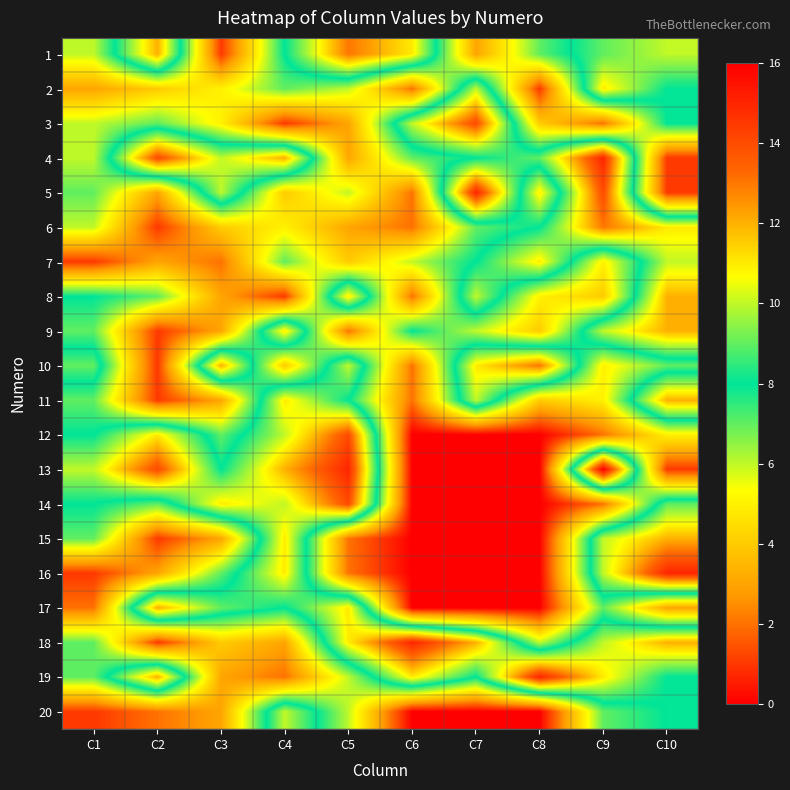

Reading right to left, extract all data points from this chart.

1: C10=10	C9=9	C8=7	C7=3	C6=11	C5=13	C4=8	C3=1	C2=12	C1=6
2: C10=8	C9=11	C8=1	C7=10	C6=2	C5=6	C4=7	C3=5	C2=4	C1=3
3: C10=8	C9=2	C8=4	C7=14	C6=10	C5=3	C4=1	C3=5	C2=7	C1=6
4: C10=1	C9=15	C8=9	C7=8	C6=7	C5=3	C4=12	C3=10	C2=14	C1=6
5: C10=1	C9=14	C8=5	C7=15	C6=2	C5=6	C4=4	C3=10	C2=3	C1=7
6: C10=11	C9=13	C8=8	C7=7	C6=2	C5=3	C4=5	C3=4	C2=1	C1=6
7: C10=10	C9=5	C8=11	C7=8	C6=6	C5=4	C4=7	C3=2	C2=3	C1=1
8: C10=12	C9=4	C8=5	C7=10	C6=2	C5=11	C4=1	C3=3	C2=7	C1=8
9: C10=12	C9=10	C8=4	C7=6	C6=8	C5=2	C4=11	C3=3	C2=1	C1=7
10: C10=7	C9=5	C8=13	C7=11	C6=2	C5=10	C4=4	C3=12	C2=1	C1=9
11: C10=12	C9=5	C8=4	C7=10	C6=2	C5=8	C4=11	C3=3	C2=1	C1=7
12: C10=5	C9=2	C8=0	C7=0	C6=0	C5=14	C4=10	C3=7	C2=11	C1=8
13: C10=1	C9=16	C8=0	C7=0	C6=0	C5=15	C4=12	C3=8	C2=14	C1=10
14: C10=9	C9=2	C8=0	C7=0	C6=0	C5=14	C4=10	C3=11	C2=7	C1=8
15: C10=12	C9=10	C8=0	C7=0	C6=0	C5=2	C4=11	C3=3	C2=1	C1=7
16: C10=15	C9=10	C8=0	C7=0	C6=0	C5=2	C4=11	C3=7	C2=3	C1=1
17: C10=3	C9=7	C8=0	C7=0	C6=0	C5=11	C4=8	C3=9	C2=12	C1=2
18: C10=12	C9=10	C8=6	C7=12	C6=15	C5=11	C4=3	C3=4	C2=1	C1=7
19: C10=8	C9=11	C8=15	C7=8	C6=11	C5=6	C4=2	C3=3	C2=12	C1=7
20: C10=8	C9=7	C8=0	C7=0	C6=0	C5=6	C4=10	C3=3	C2=2	C1=1